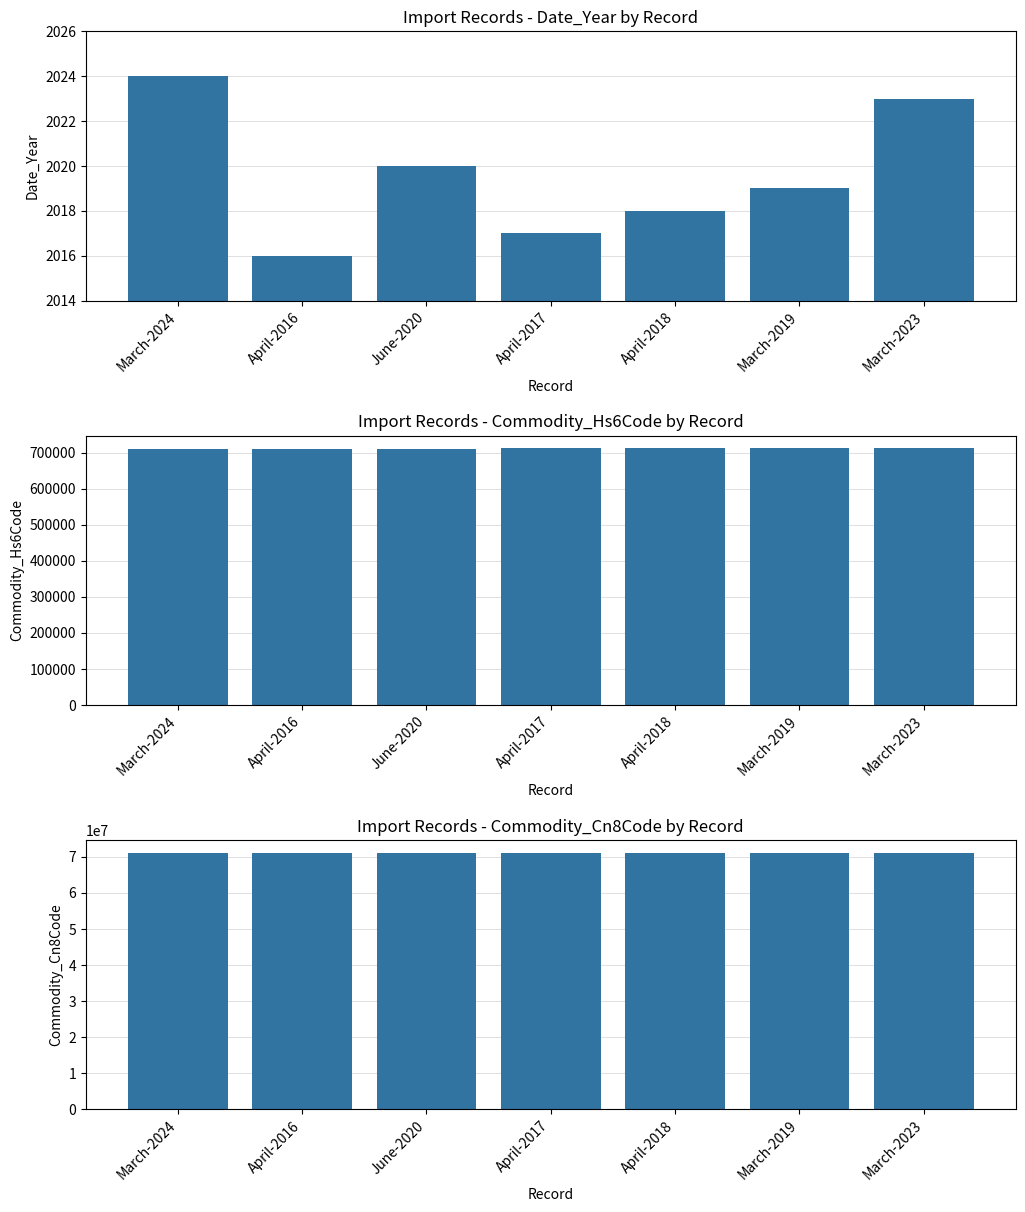

Are the bars grouped side by side (vs. stacked)?

Yes